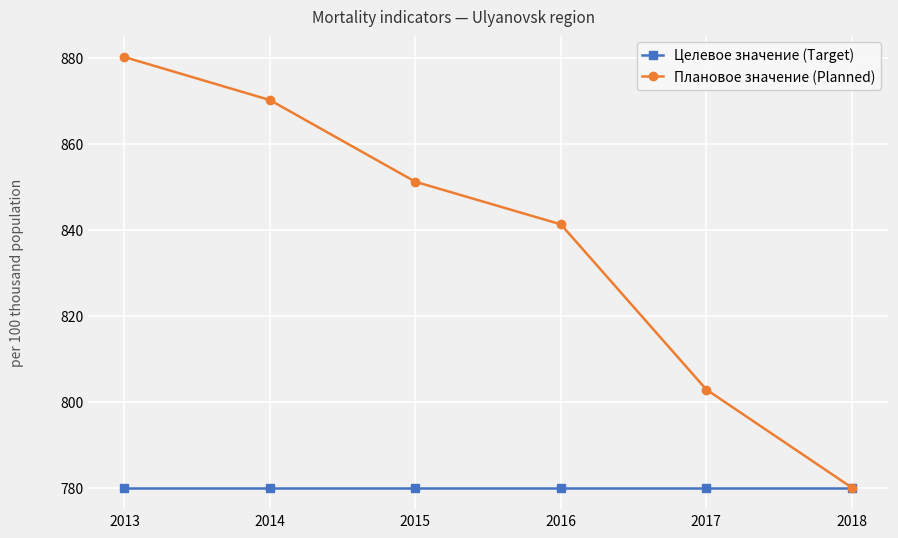

Between 2013 and 2014, which series saw the biggest shift?

Плановое значение (Planned)